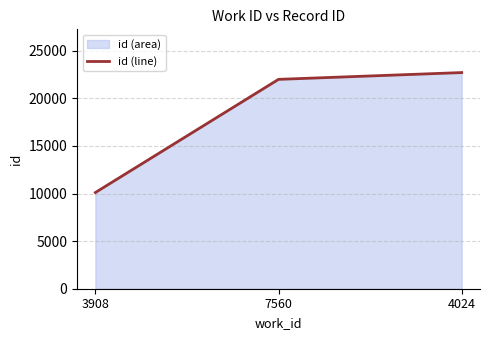

How many data points are above 21993?

1